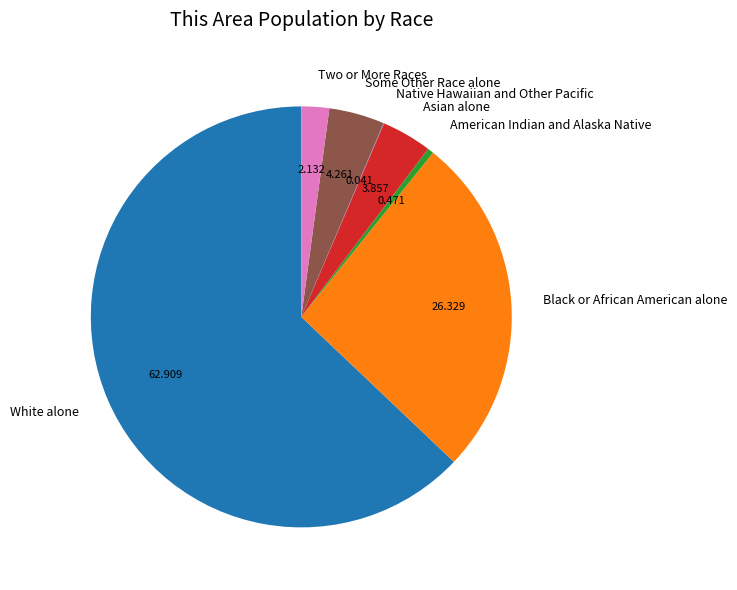

Between White alone and Asian alone, which is larger?

White alone